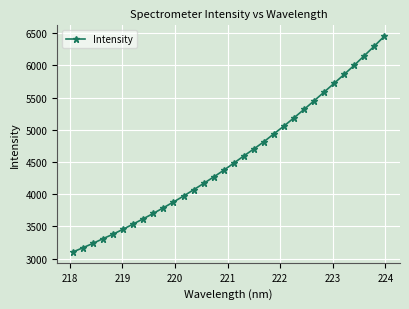

What is the value of the 18th point from the left?

4593.8